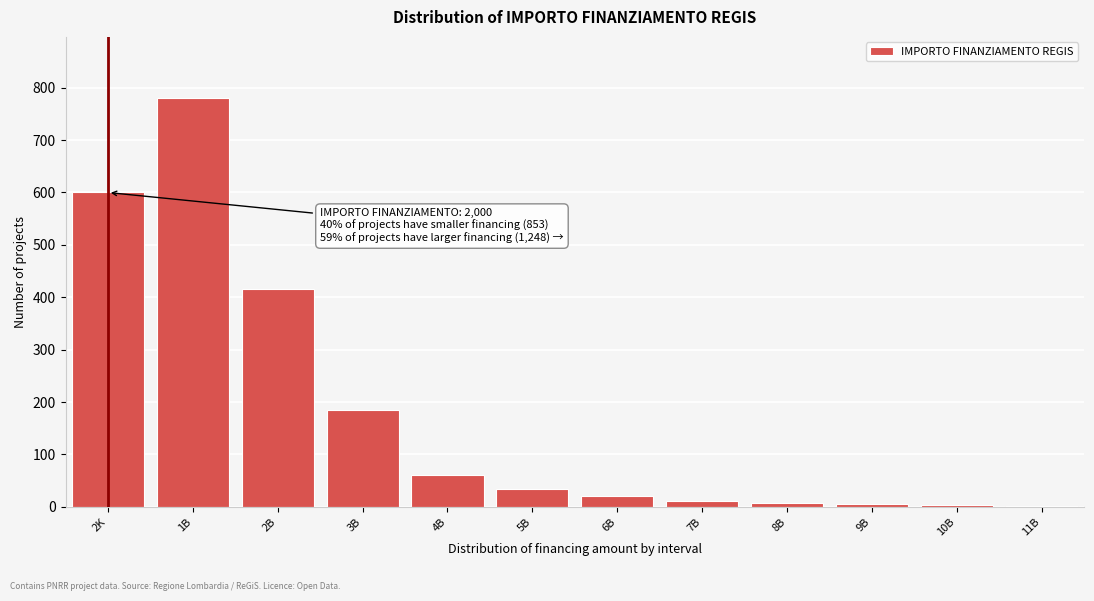

Where is the data nearest to the value 390?

2B